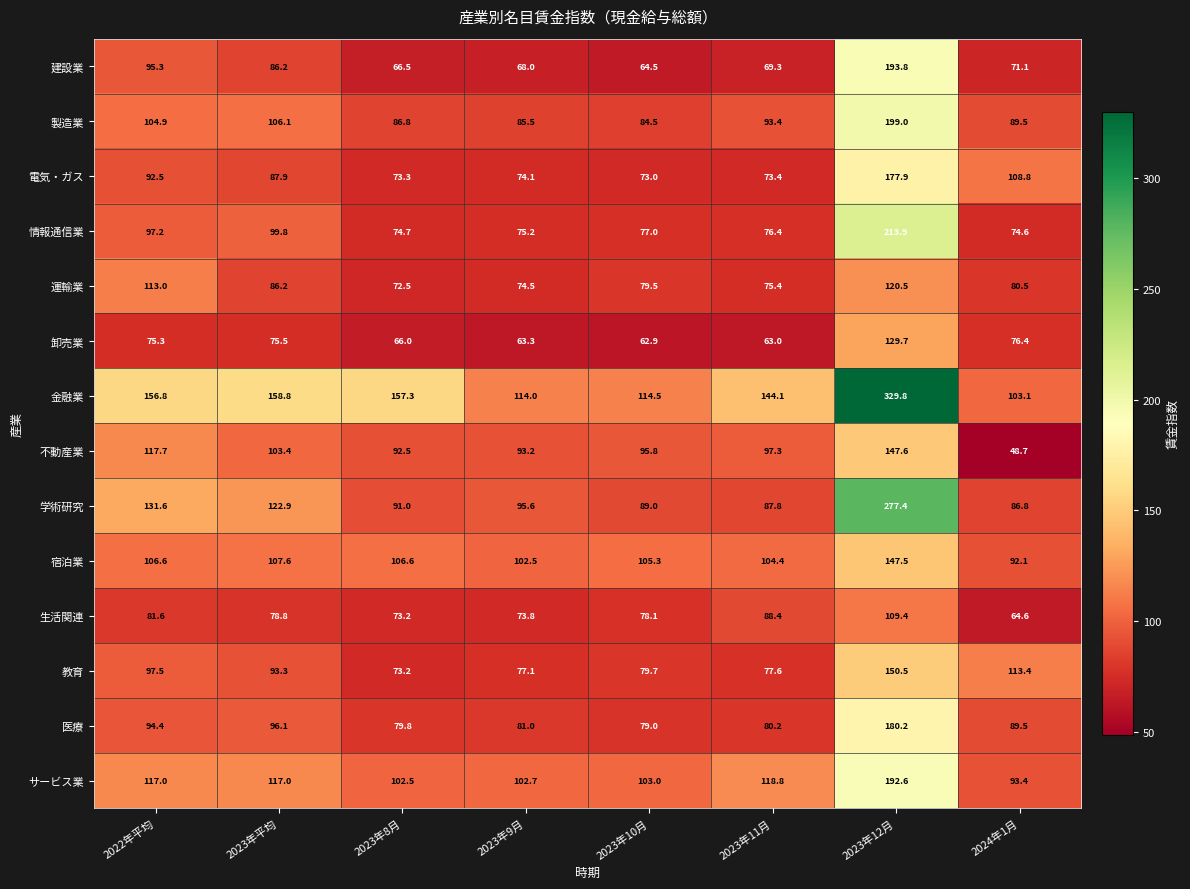

Between 2022年平均 and 2023年9月, which series saw the biggest shift?

金融業